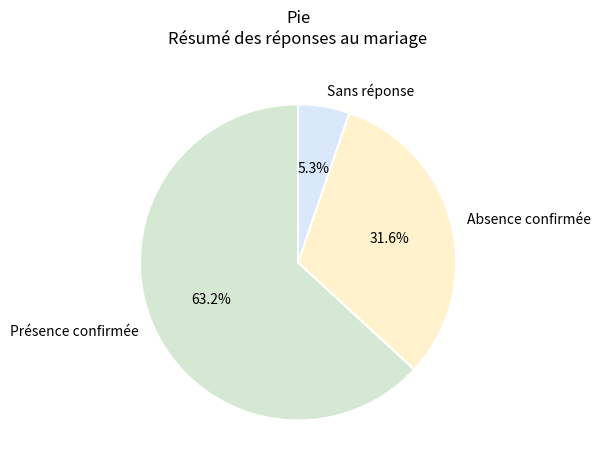

What is the ratio of the value at Absence confirmée to the value at Présence confirmée?

0.5